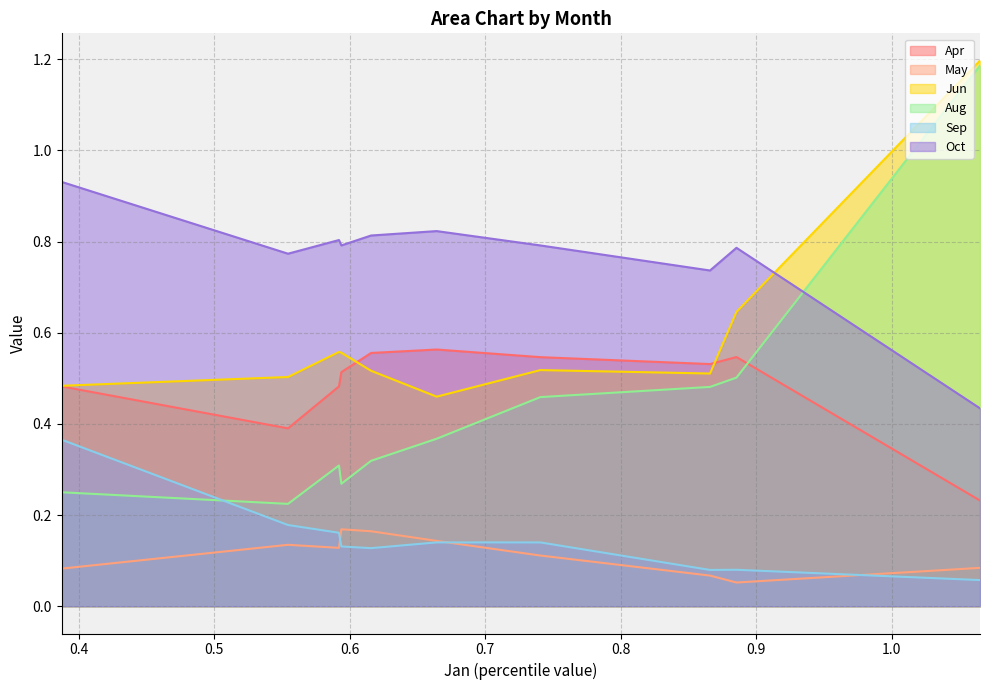

In May, how many points are higher than both neighbors (excluding endpoints)?

2